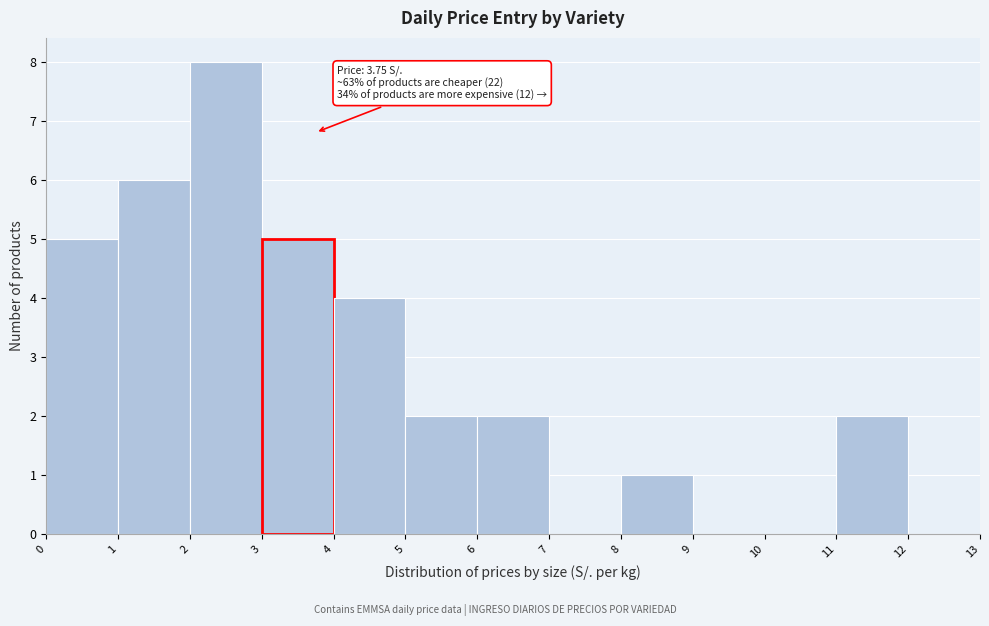

Which range on the x-axis has the tallest bar?

2 to 3